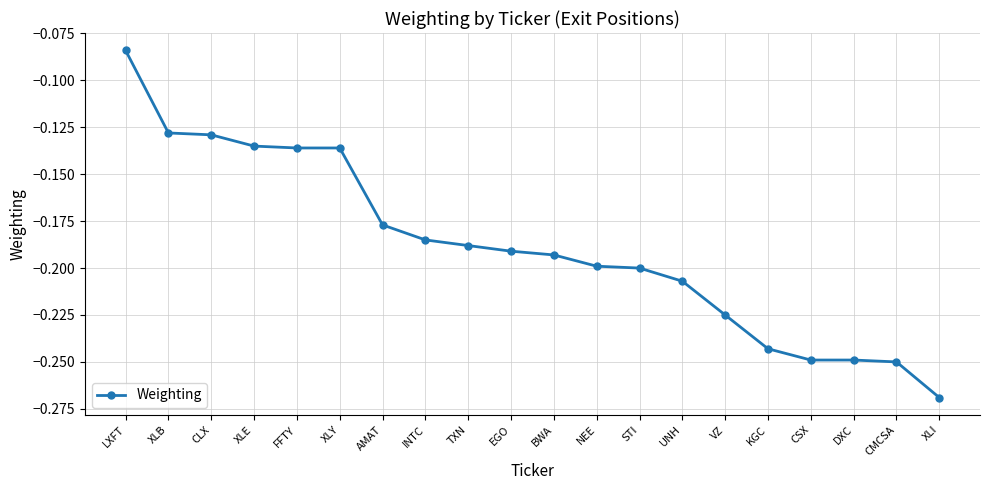

Between EGO and XLY, which is larger?

XLY